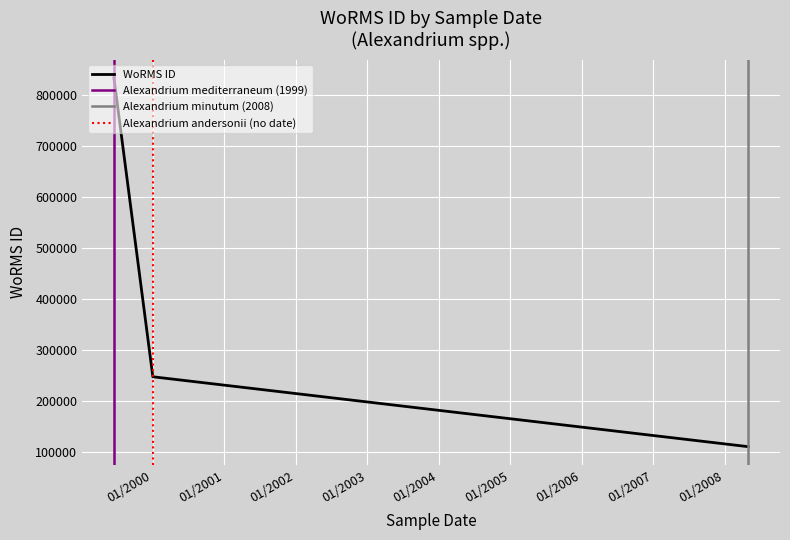

What is the average value?

396533